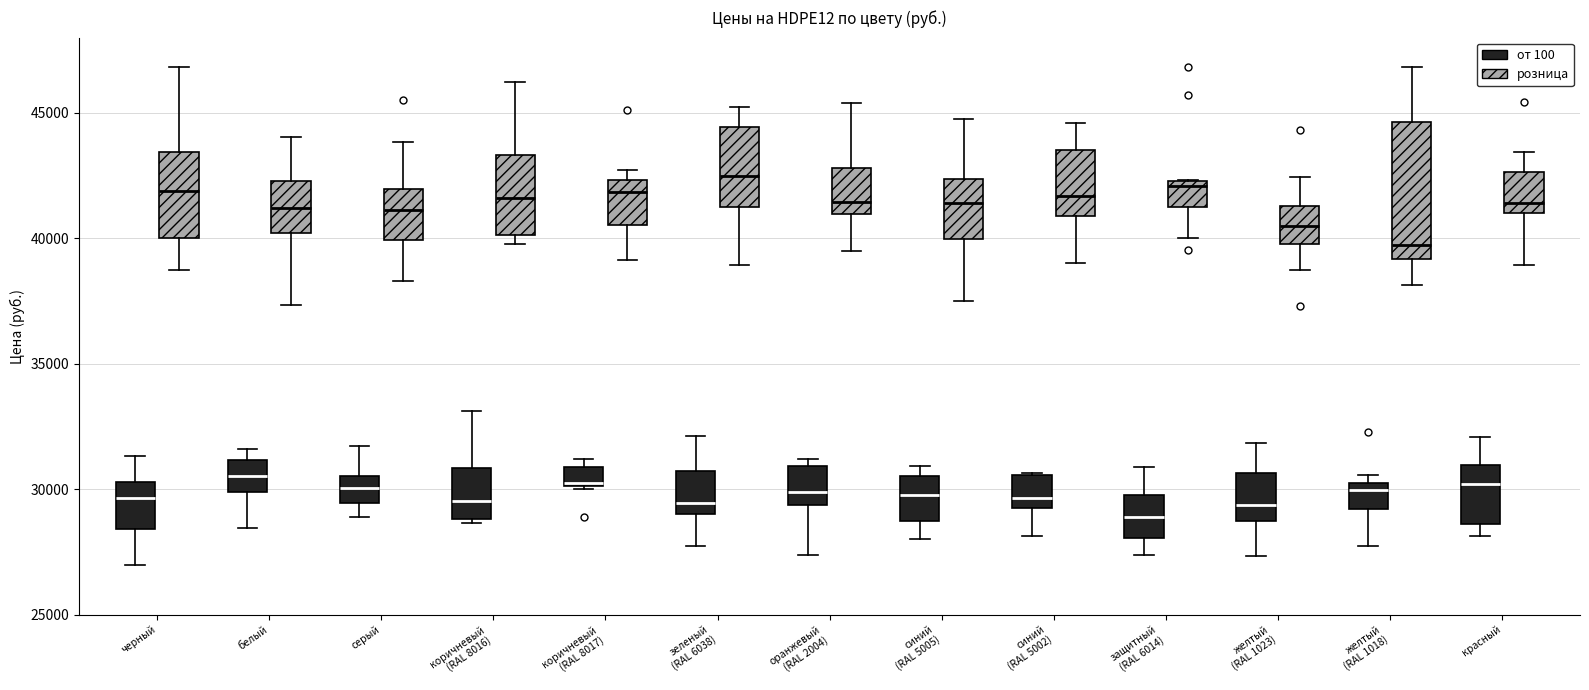

Reading left to right, transcribe this box plot: for each box, give where its median line is, the range the box spans, and where its two whiskers end, as read against the y-axis. The values are not printed on the chart, so give them approximately, as read against the axis.

черный (от 100): median 29500, box 28500 to 30500, whiskers 27000 to 31500
черный (розница): median 42000, box 40000 to 43500, whiskers 38500 to 47000
белый (от 100): median 30500, box 30000 to 31000, whiskers 28500 to 31500
белый (розница): median 41000, box 40000 to 42500, whiskers 37500 to 44000
серый (от 100): median 30000, box 29500 to 30500, whiskers 29000 to 31500
серый (розница): median 41000, box 40000 to 42000, whiskers 38500 to 44000
коричневый (RAL 8016) (от 100): median 29500, box 29000 to 31000, whiskers 28500 to 33000
коричневый (RAL 8016) (розница): median 41500, box 40000 to 43500, whiskers 40000 (just below the box's lower edge) to 46000
коричневый (RAL 8017) (от 100): median 30000, box 30000 to 31000, whiskers 30000 to 31000 (just above the box's upper edge)
коричневый (RAL 8017) (розница): median 42000, box 40500 to 42500, whiskers 39000 to 42500 (just above the box's upper edge)
зеленый (RAL 6038) (от 100): median 29500, box 29000 to 30500, whiskers 27500 to 32000
зеленый (RAL 6038) (розница): median 42500, box 41500 to 44500, whiskers 39000 to 45500
оранжевый (RAL 2004) (от 100): median 30000, box 29500 to 31000, whiskers 27500 to 31000 (just above the box's upper edge)
оранжевый (RAL 2004) (розница): median 41500, box 41000 to 43000, whiskers 39500 to 45500
синий (RAL 5005) (от 100): median 30000, box 28500 to 30500, whiskers 28000 to 31000
синий (RAL 5005) (розница): median 41500, box 40000 to 42500, whiskers 37500 to 44500
синий (RAL 5002) (от 100): median 29500, box 29000 to 30500, whiskers 28000 to 30500
синий (RAL 5002) (розница): median 41500, box 41000 to 43500, whiskers 39000 to 44500
защитный (RAL 6014) (от 100): median 29000, box 28000 to 30000, whiskers 27500 to 31000
защитный (RAL 6014) (розница): median 42000, box 41000 to 42500, whiskers 40000 to 42500
желтый (RAL 1023) (от 100): median 29500, box 28500 to 30500, whiskers 27500 to 32000
желтый (RAL 1023) (розница): median 40500, box 40000 to 41500, whiskers 38500 to 42500
желтый (RAL 1018) (от 100): median 30000, box 29000 to 30500, whiskers 27500 to 30500 (just above the box's upper edge)
желтый (RAL 1018) (розница): median 39500, box 39000 to 44500, whiskers 38000 to 47000
красный (от 100): median 30000, box 28500 to 31000, whiskers 28000 to 32000
красный (розница): median 41500, box 41000 to 42500, whiskers 39000 to 43500